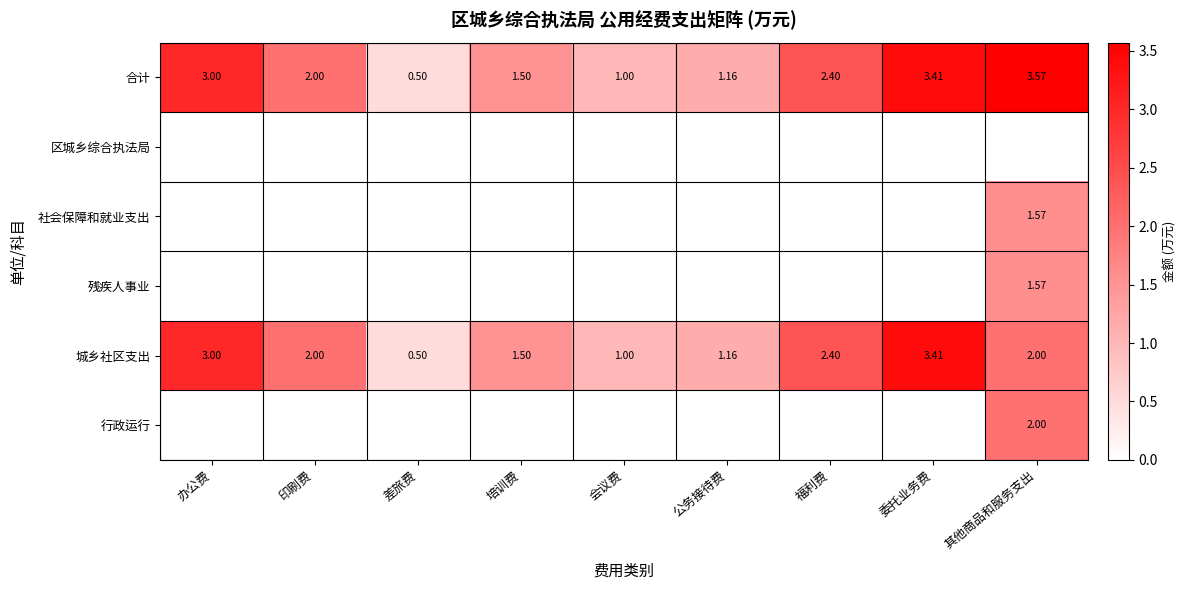

List the labels in order of 合计 value, smallest first.

差旅费, 会议费, 公务接待费, 培训费, 印刷费, 福利费, 办公费, 委托业务费, 其他商品和服务支出